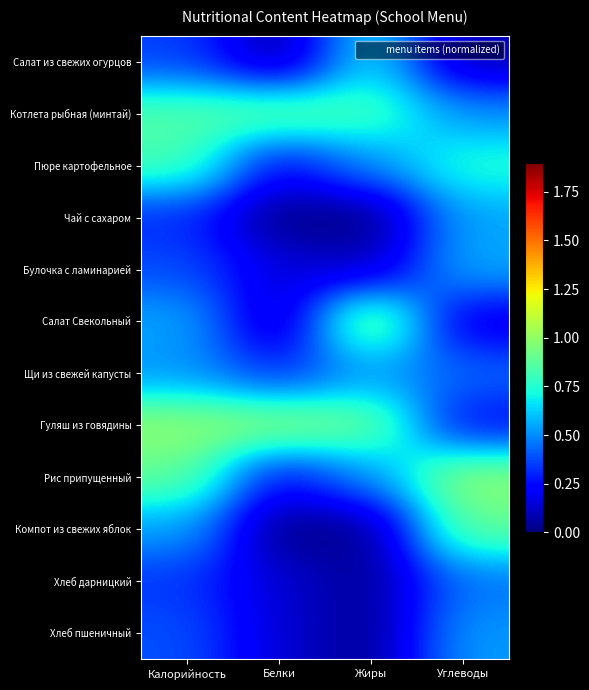

What is the spread (max minus min) of values at Углеводы?

0.9